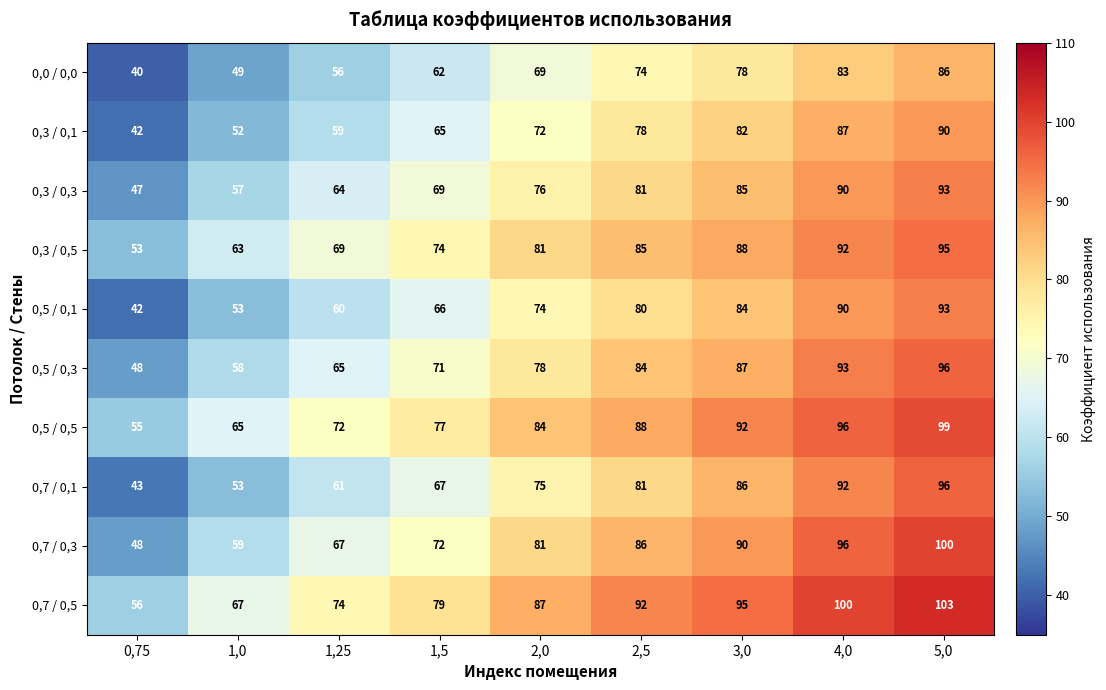

What is the sum of all 0,7 / 0,1 values?

654